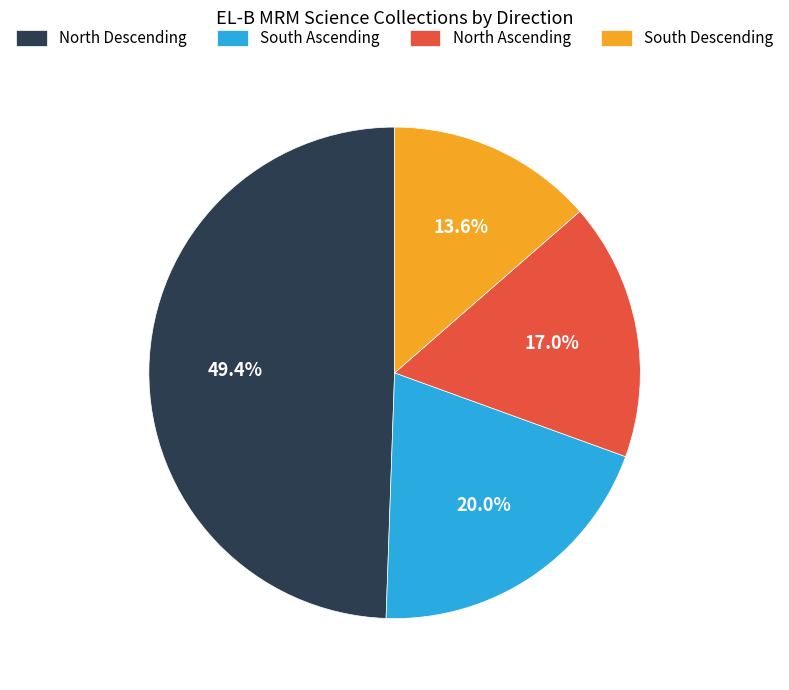

Which slice is the smallest?

South Descending